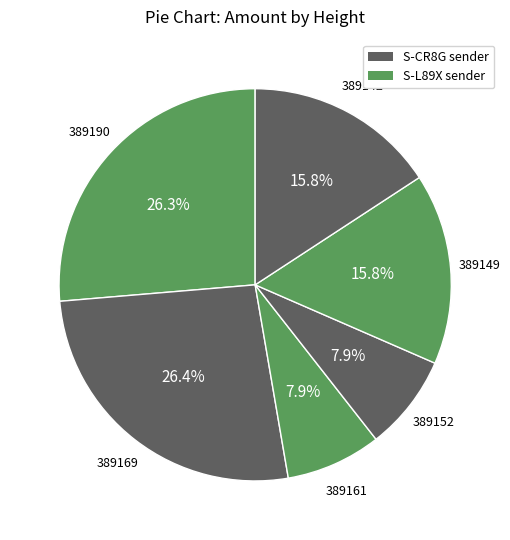

Count the number of slices in the pie.

6